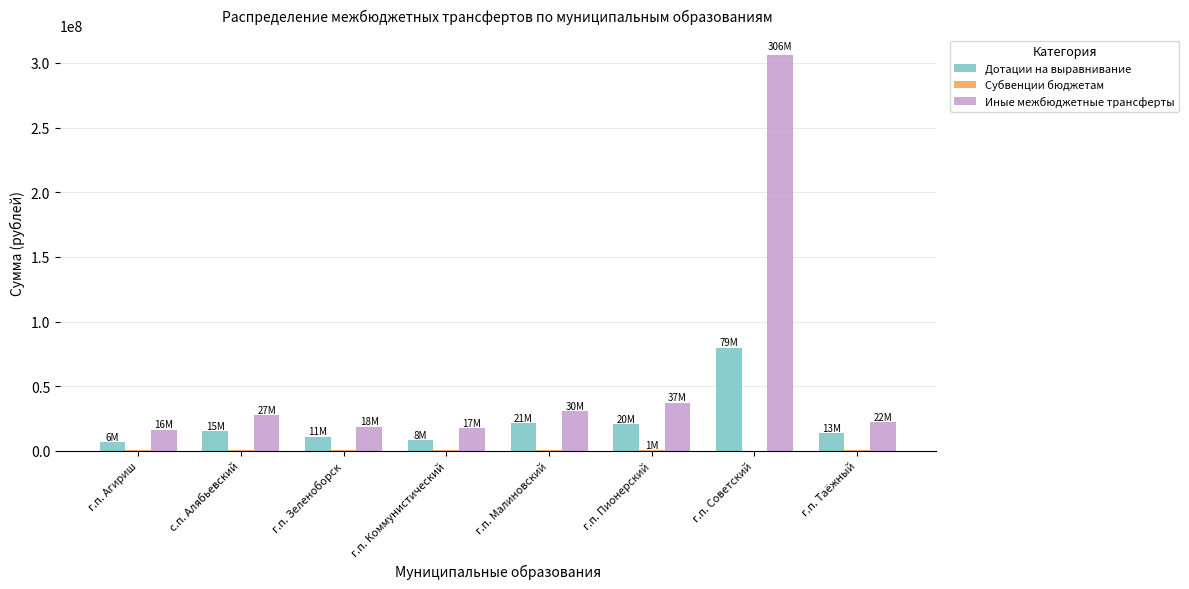

What is the maximum value shown in the chart?

306241045.6